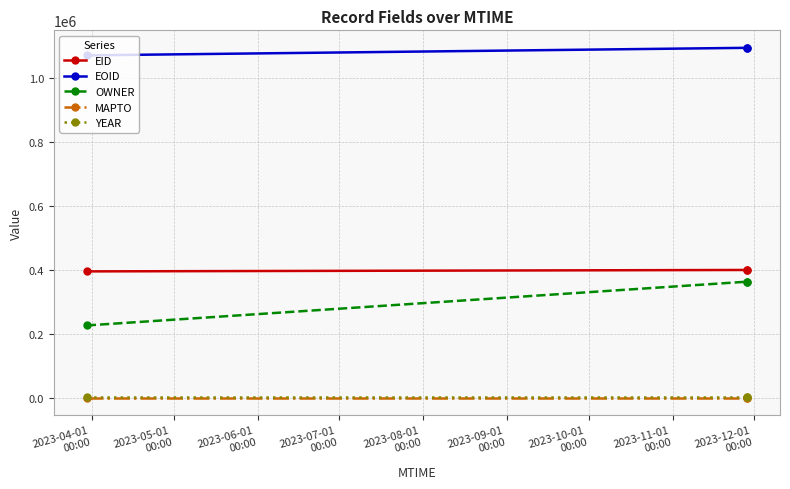

What are all the series names shown in the legend?

EID, EOID, OWNER, MAPTO, YEAR